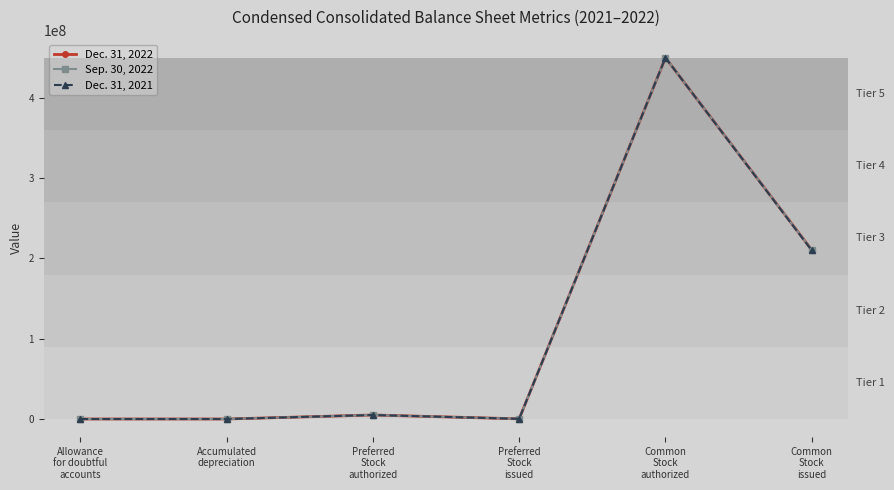

At which category does the chart reach its peak across all series?

Common
Stock
authorized